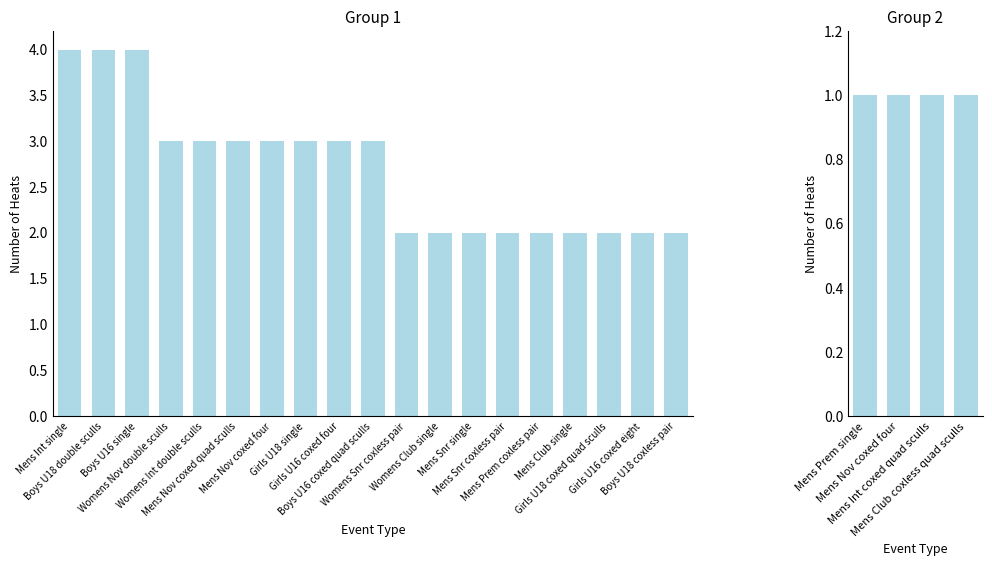

What is the sum of all values?

55